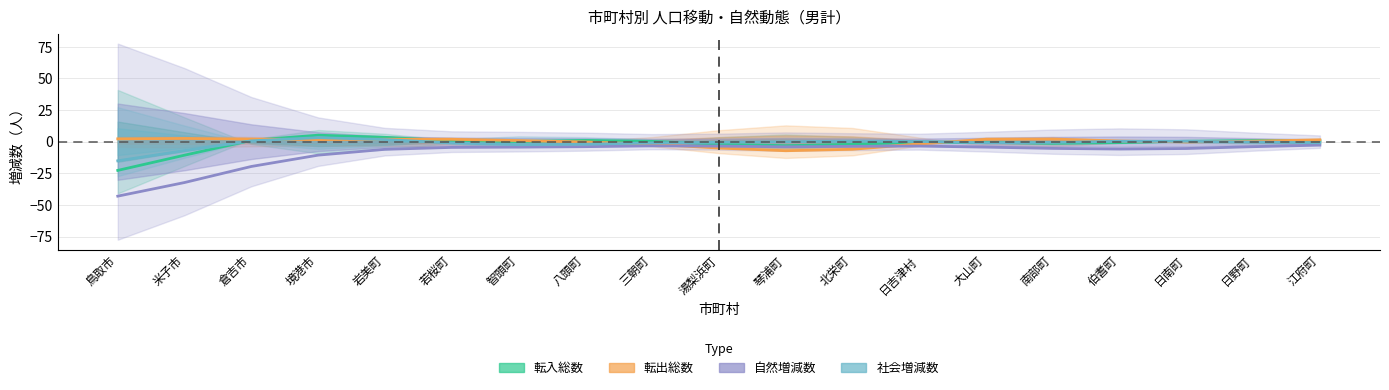

What position from the right is 境港市?

16